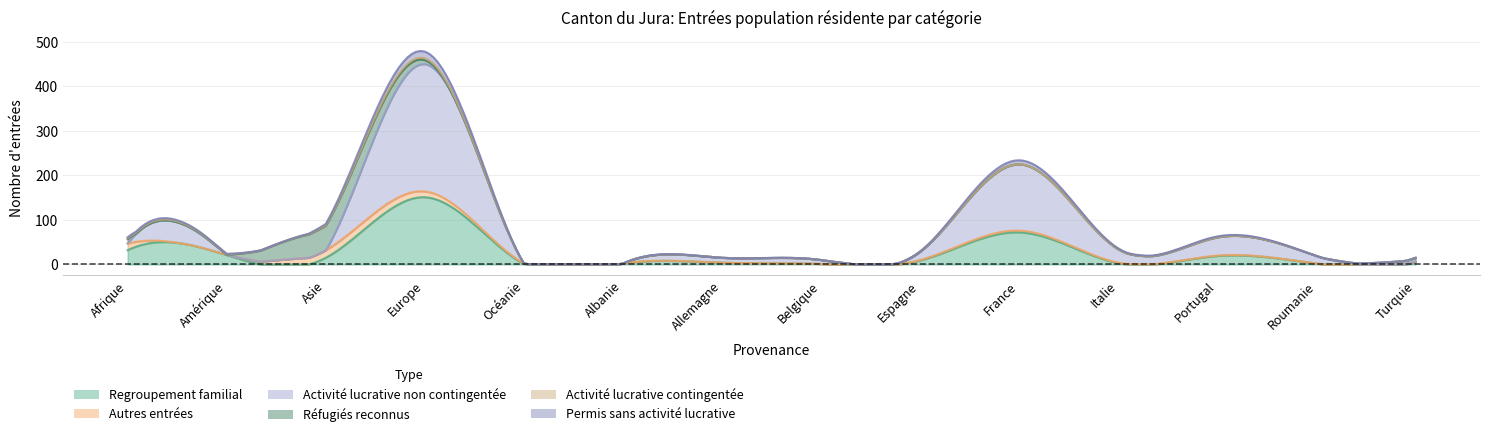

At which category does the chart reach its peak across all series?

Europe